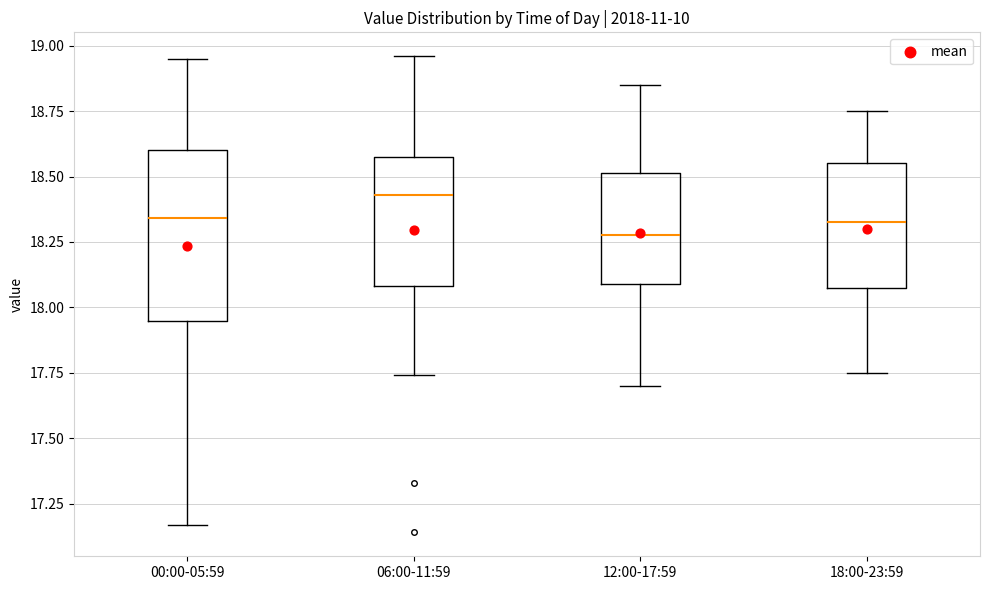

Comparing the boxes themselves (not the whiskers), which one is the tallest?

00:00-05:59